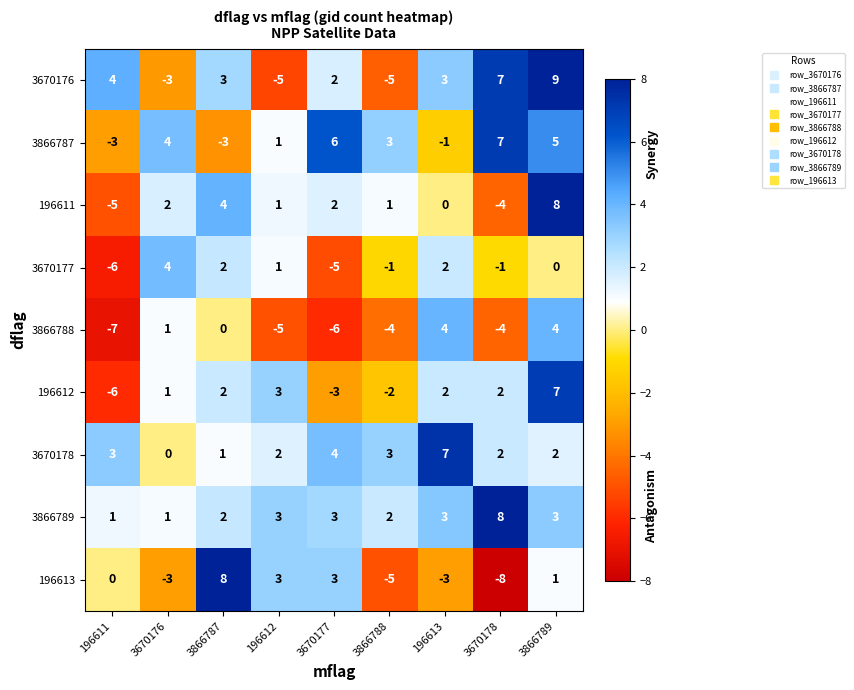

Count the 196613 values in the range -3 to 3.

6